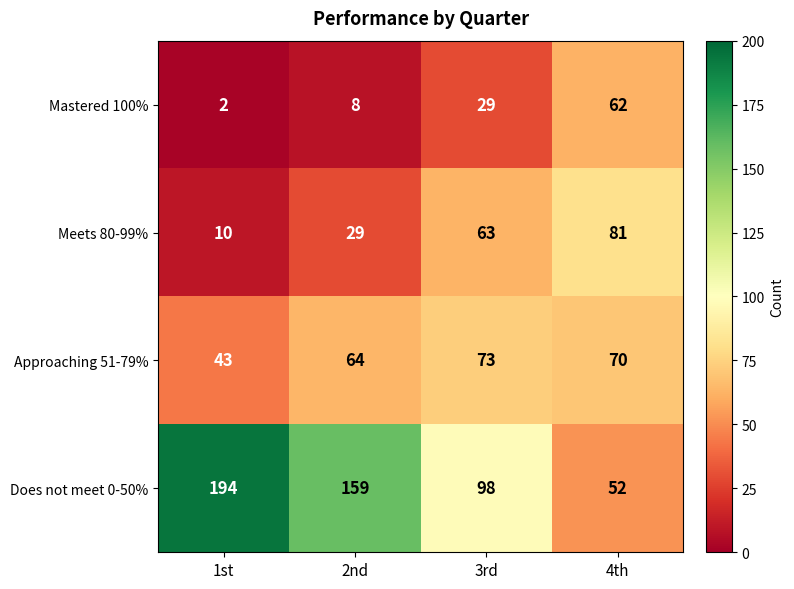

Which series has the largest total across all categories?

Does not meet 0-50%